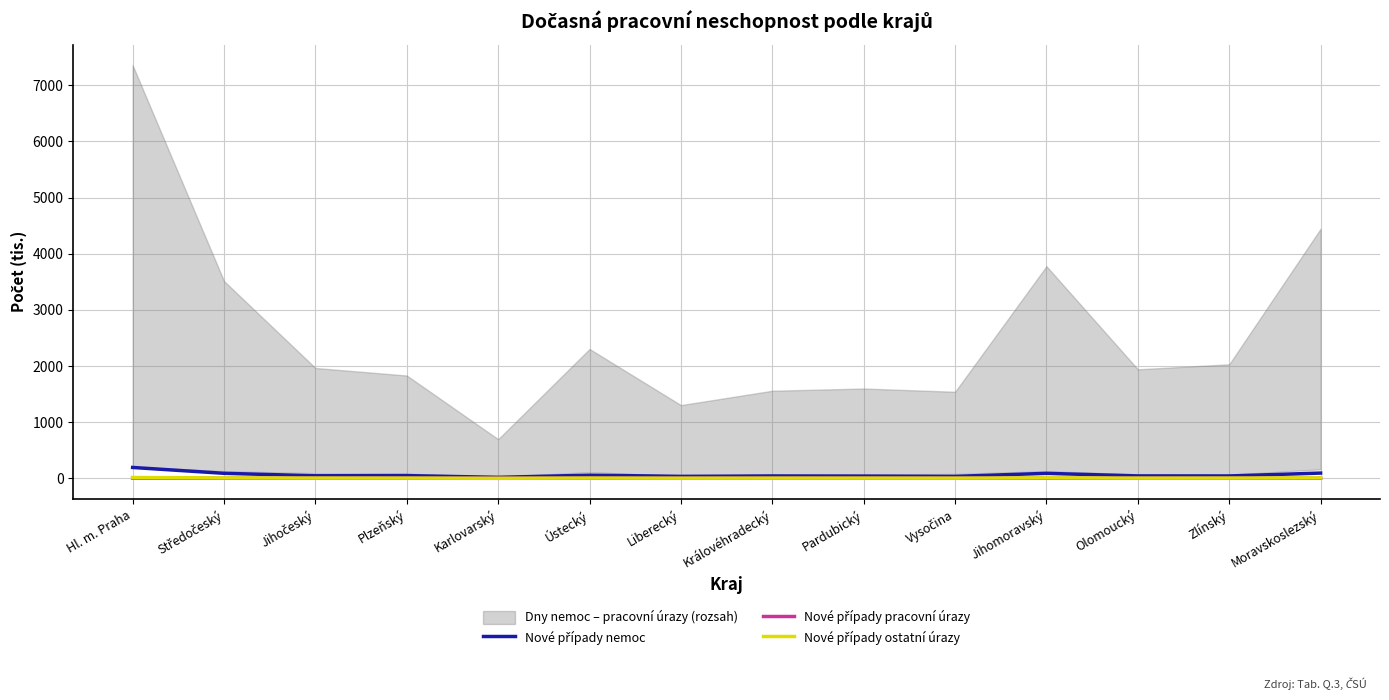

True or false: Nové případy nemoc and Nové případy pracovní úrazy intersect in this chart.

False